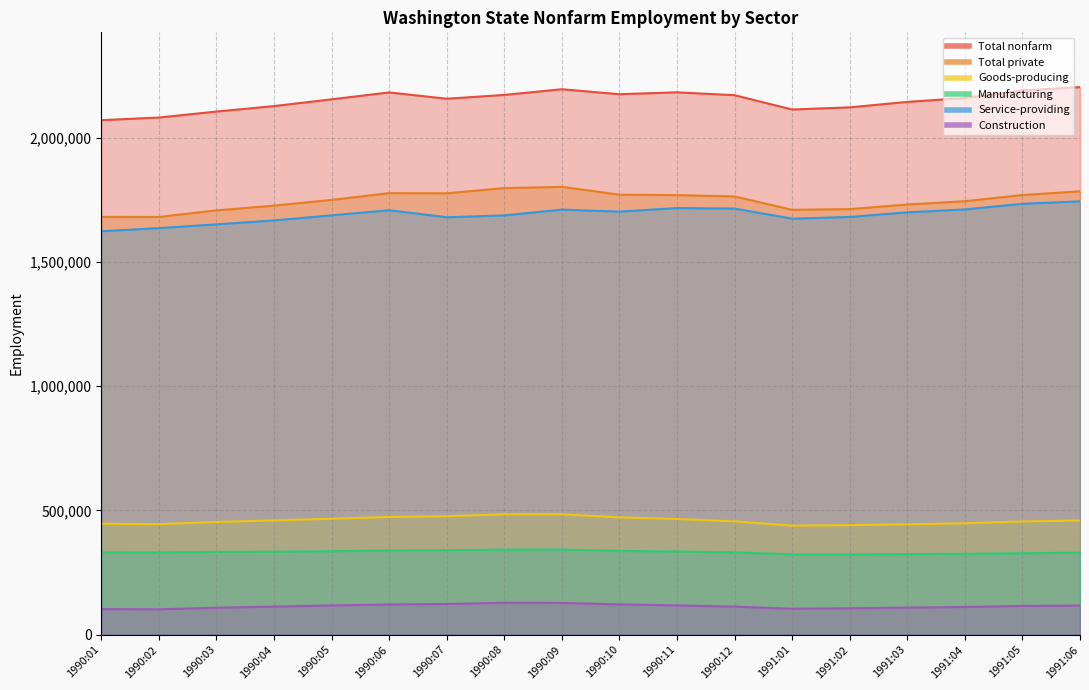

How many interior local peaks does the Manufacturing series have?

1